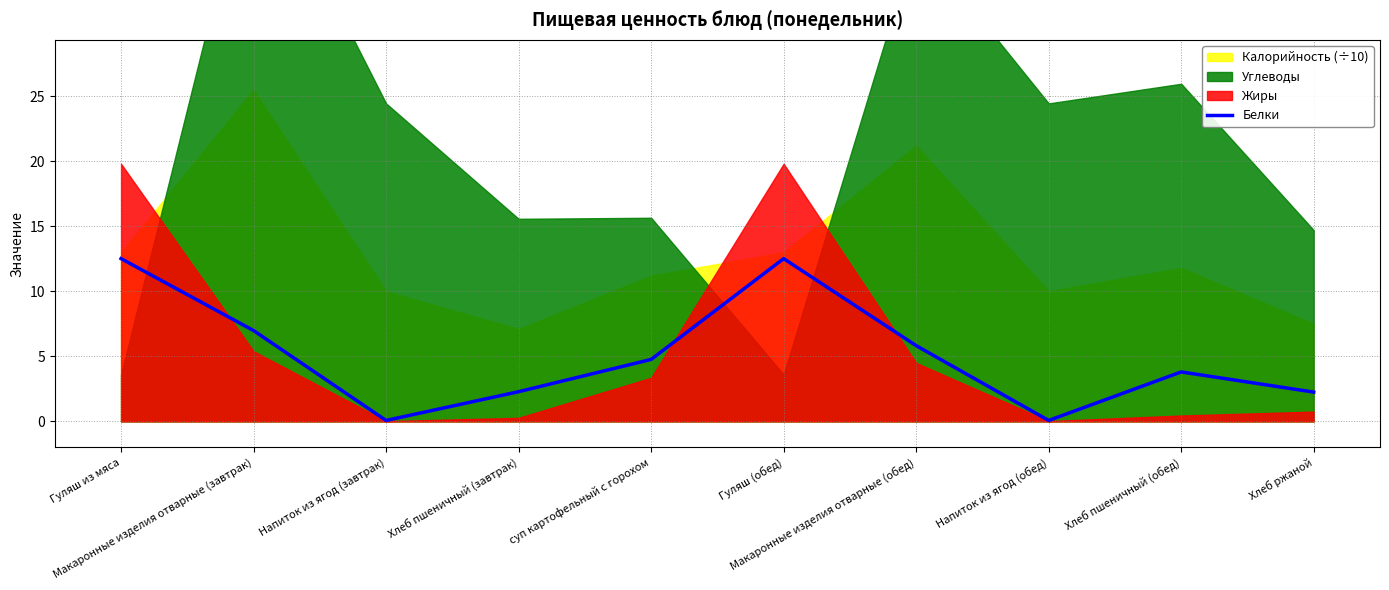

Reading left to right, transcribe all the data shown in this chart.

Гуляш из мяса=12.5	Макаронные изделия отварные (завтрак)=7.0	Напиток из ягод (завтрак)=0.1	Хлеб пшеничный (завтрак)=2.3	суп картофельный с горохом=4.8	Гуляш (обед)=12.5	Макаронные изделия отварные (обед)=5.8	Напиток из ягод (обед)=0.1	Хлеб пшеничный (обед)=3.8	Хлеб ржаной=2.2